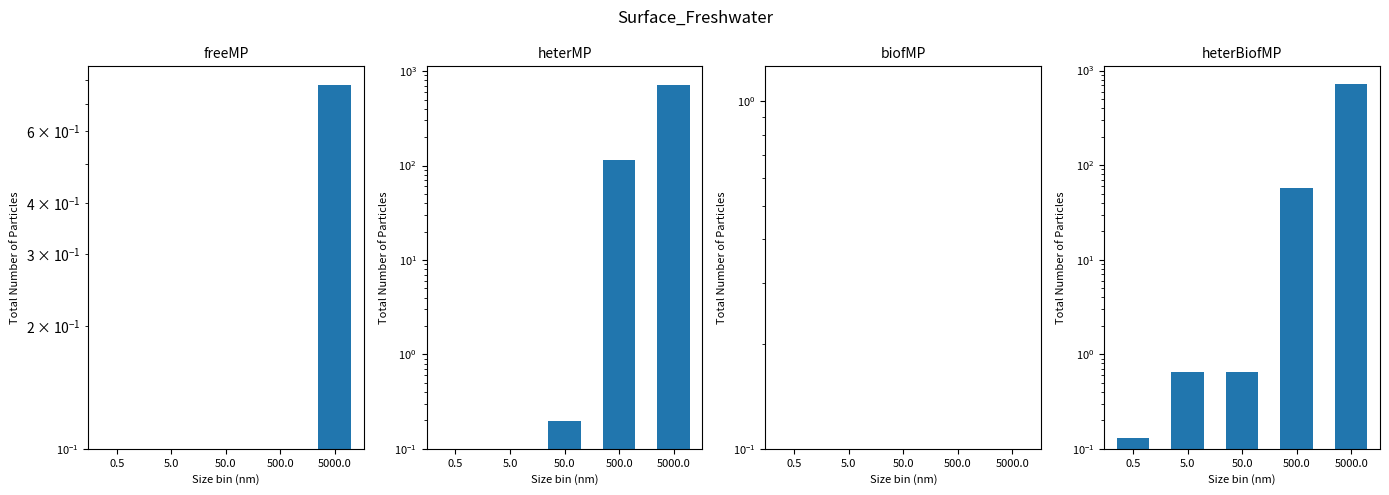

How many bars are there in each group?

4